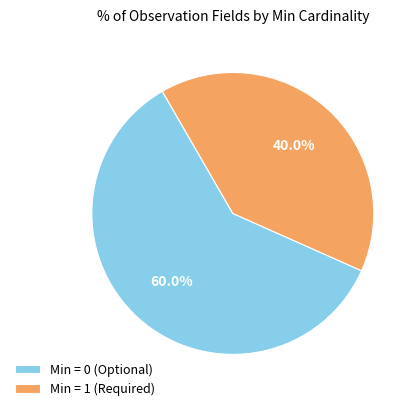

Is the sum of Min = 0 (Optional) and Min = 1 (Required) greater than half?

Yes